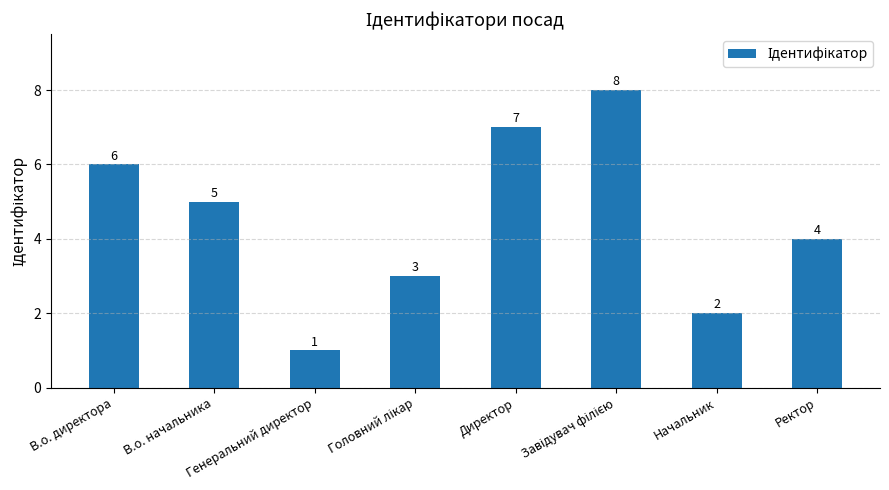

At which label does the data first exceed 5?

В.о. директора